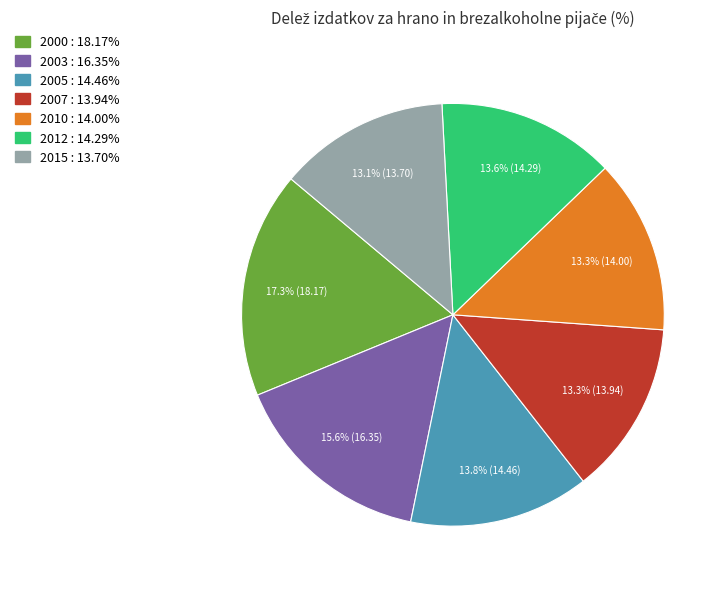

Is there a majority slice in this chart?

No